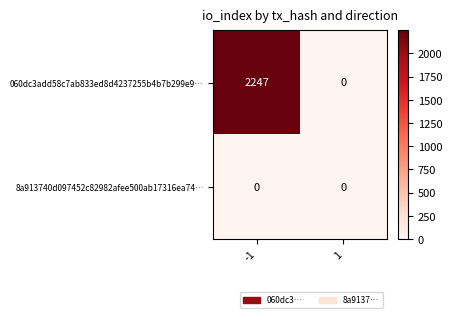

Which series has the largest total across all categories?

060dc3add58c7ab833ed8d4237255b4b7b299e9…